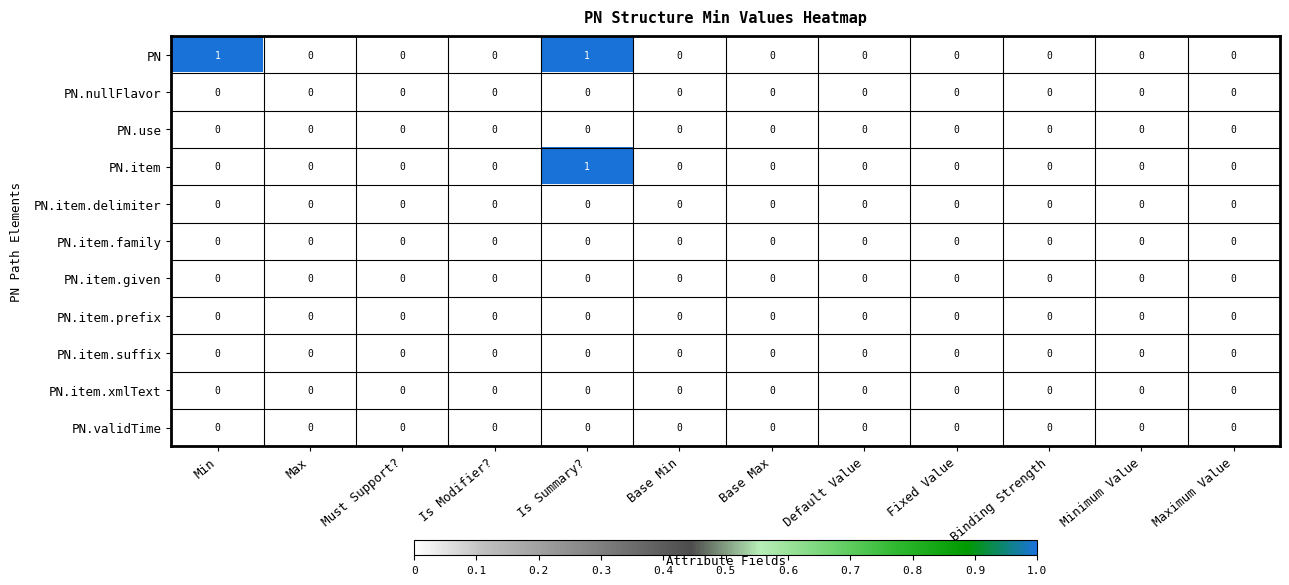

Between Min and Is Summary?, which series saw the biggest shift?

PN.item